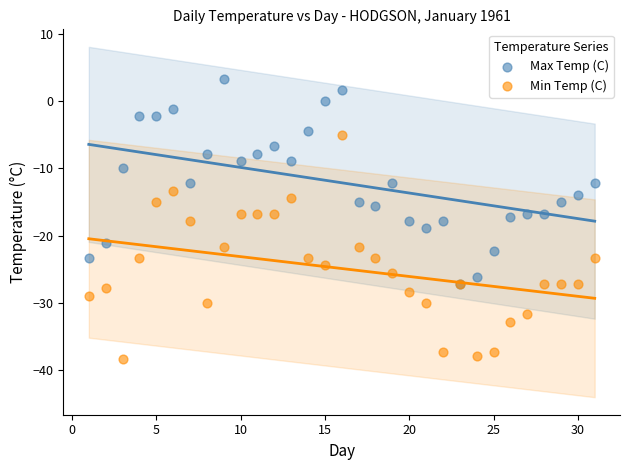

Which series contains the lowest Y value?

Min Temp (C)